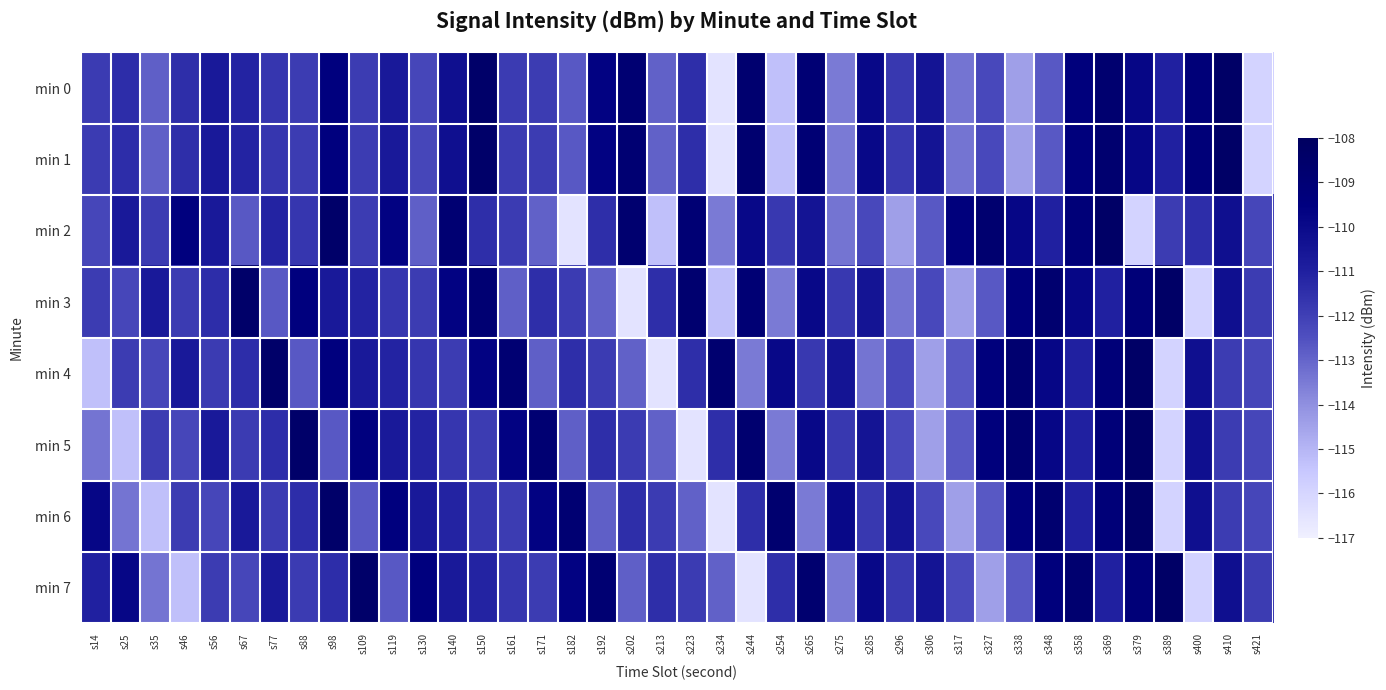

How many distinct data groups are displayed?

8